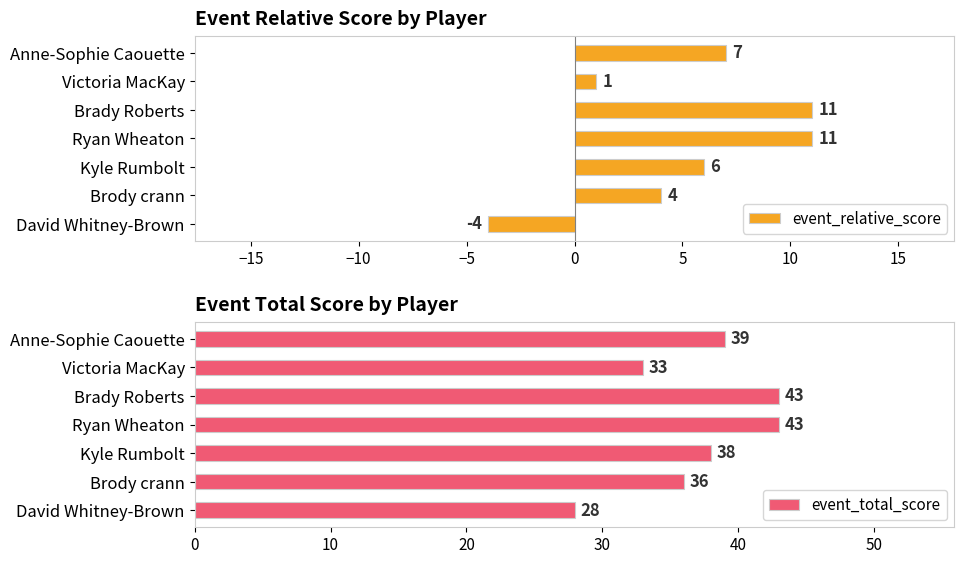

The event_relative_score series shows 1 at Victoria MacKay. True or false?

True